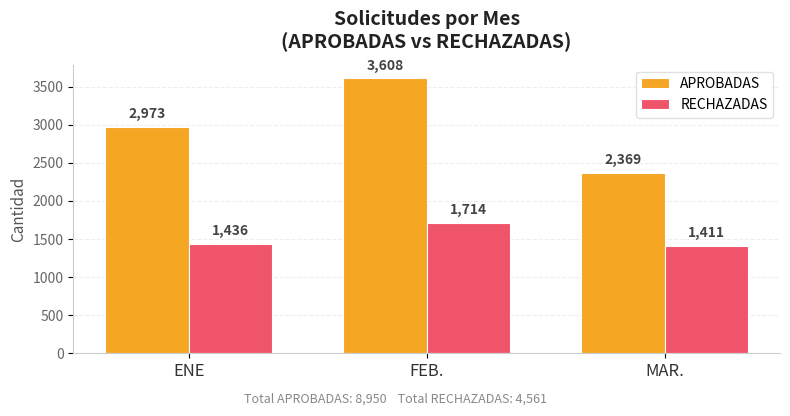

Reading left to right, list all the values displayed in this chart.

APROBADAS: 2973	3608	2369
RECHAZADAS: 1436	1714	1411